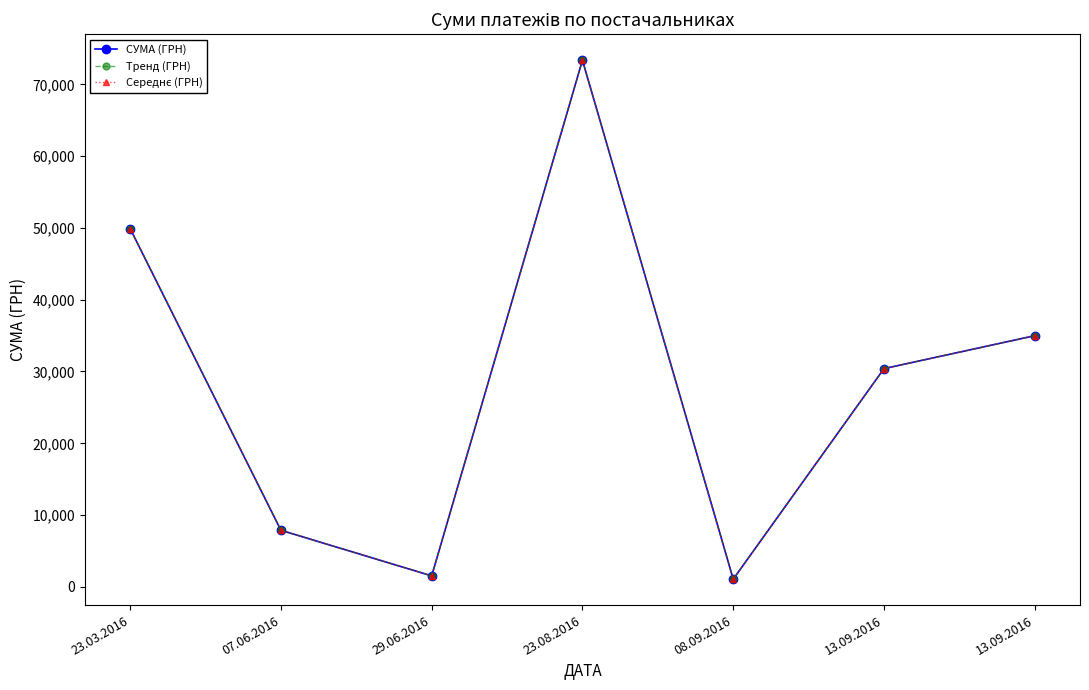

Does the chart have visible grid lines?

No